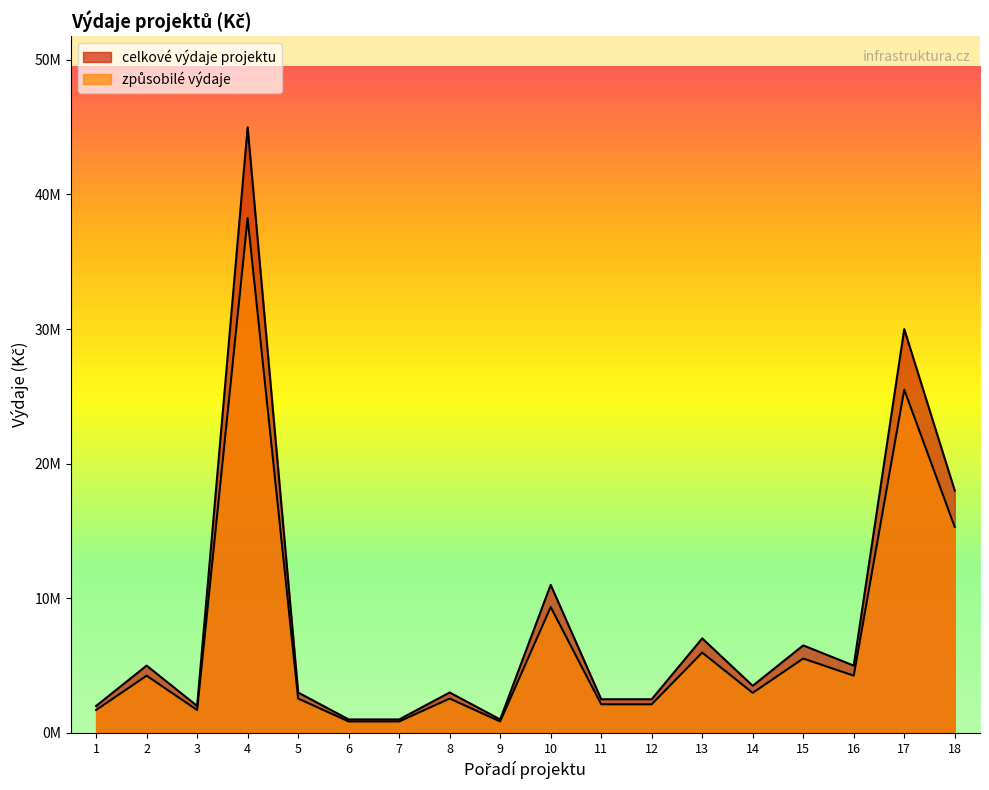

What are all the series names shown in the legend?

celkove_vydaje, zpusobile_vydaje